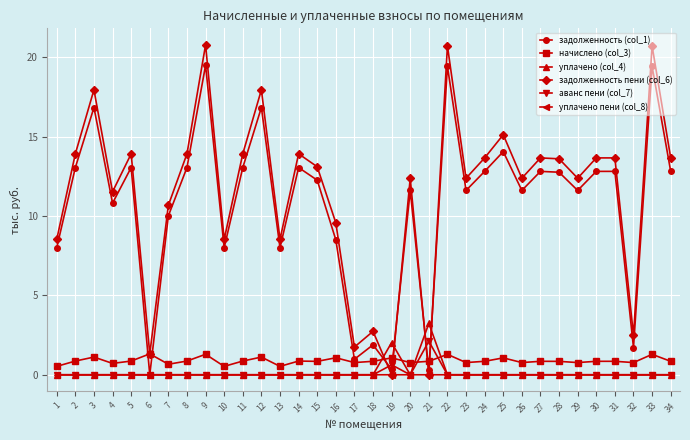

How many data points does each series have?

34